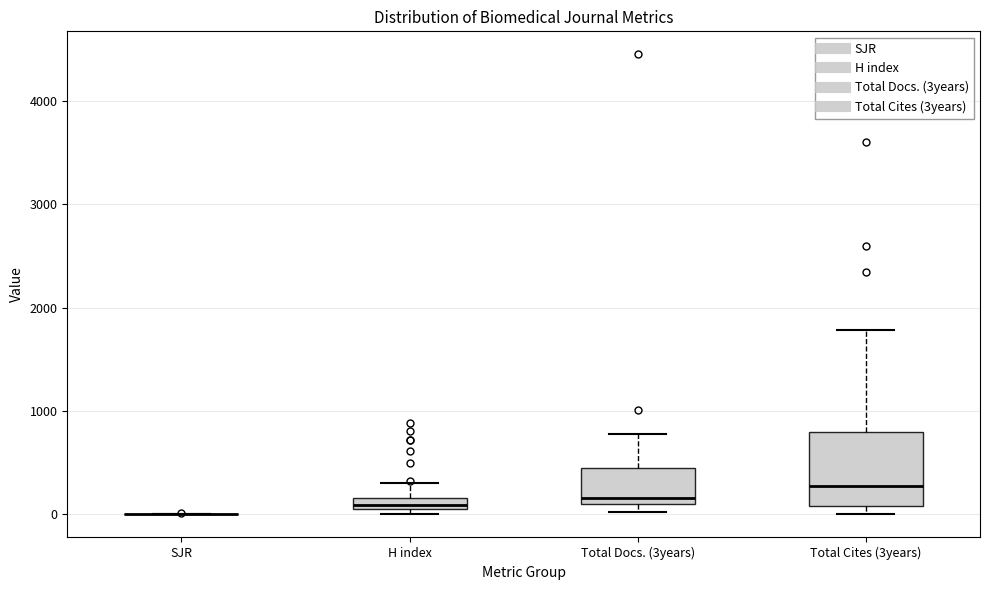

Which box is the tallest, from its lower edge to its upper edge?

Total Cites (3years)